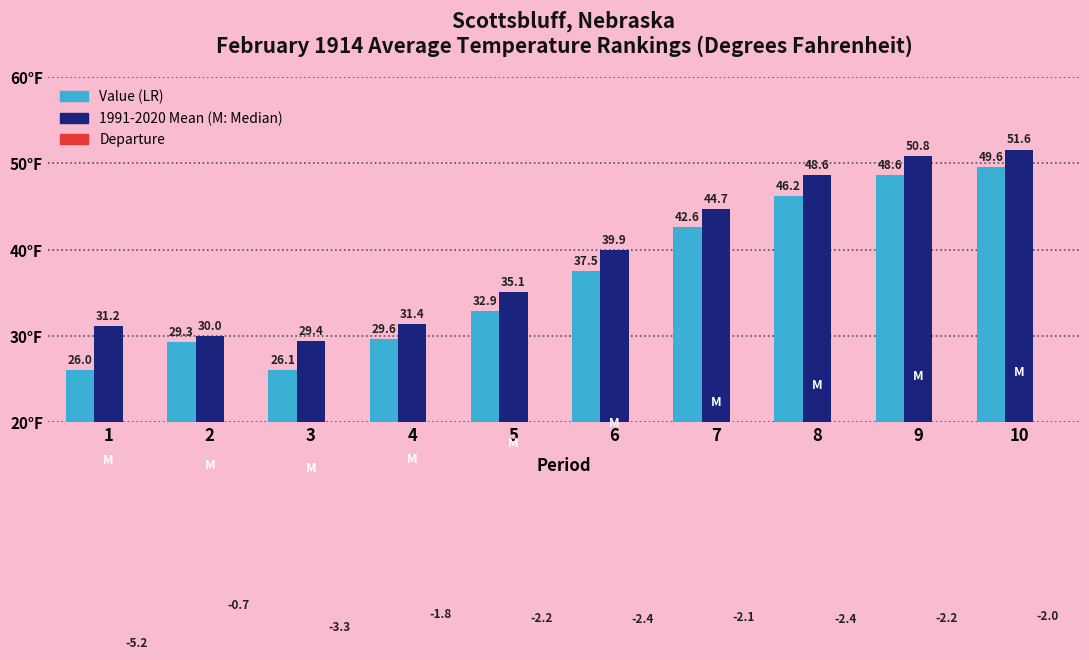

What is the average value of the Value series?

36.8